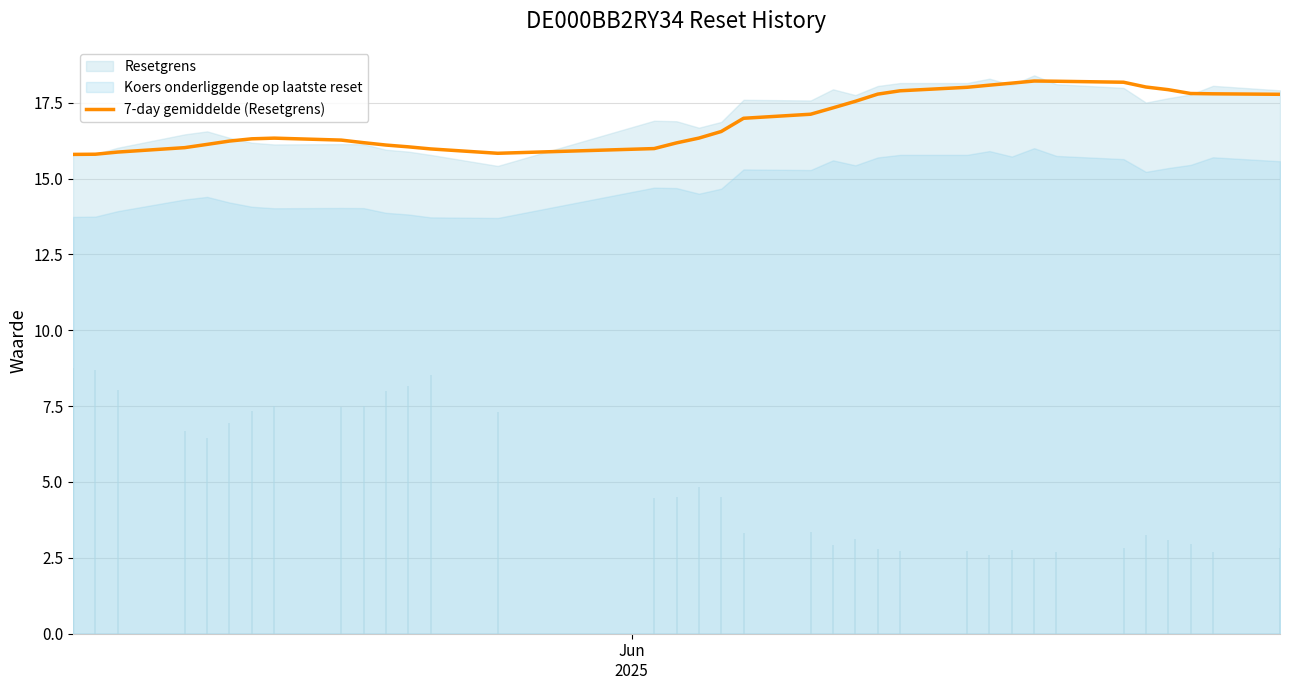

What is the maximum value for 7-day gemiddelde (Resetgrens)?

18.2